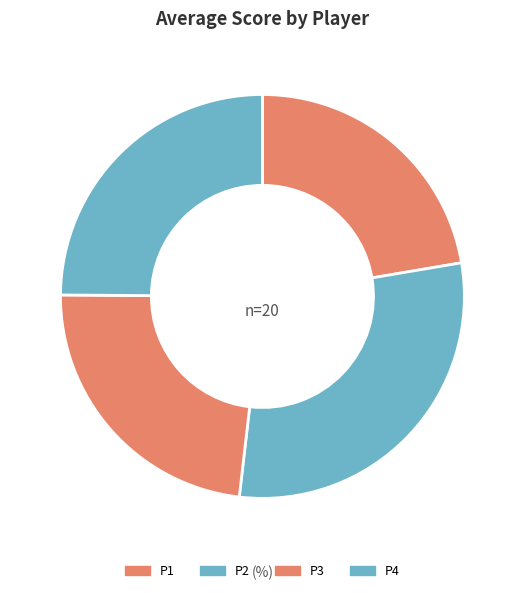

Which category has the biggest portion of the pie?

P2